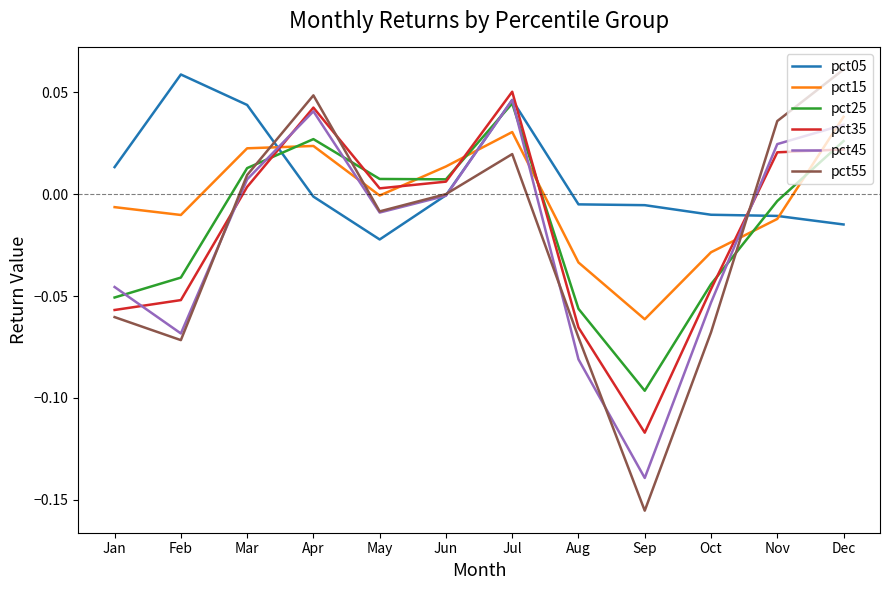

Count the number of categories in the chart.

12